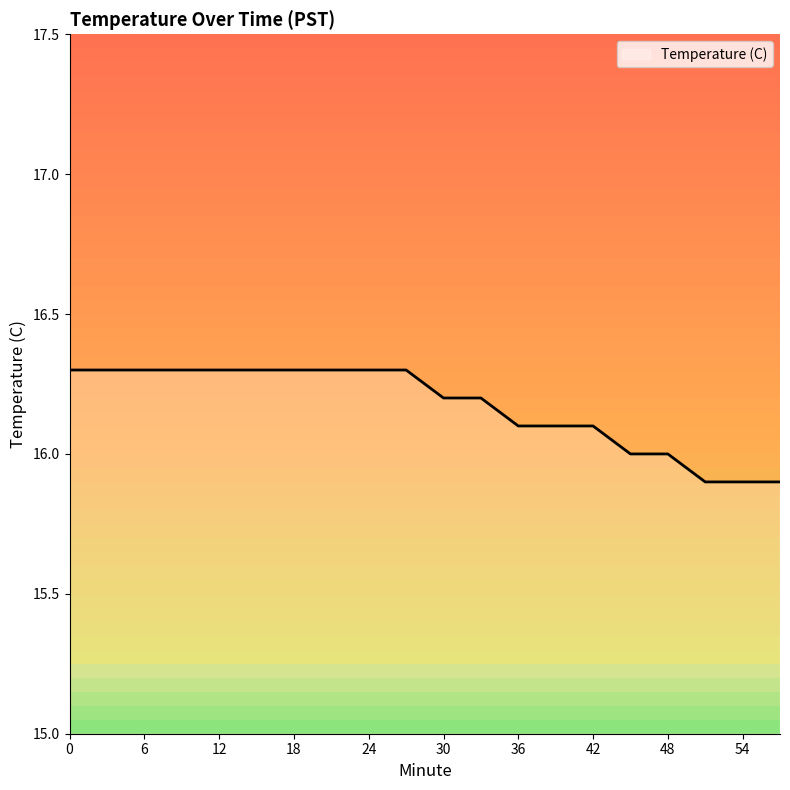

What is the difference between the maximum and minimum values?

0.4